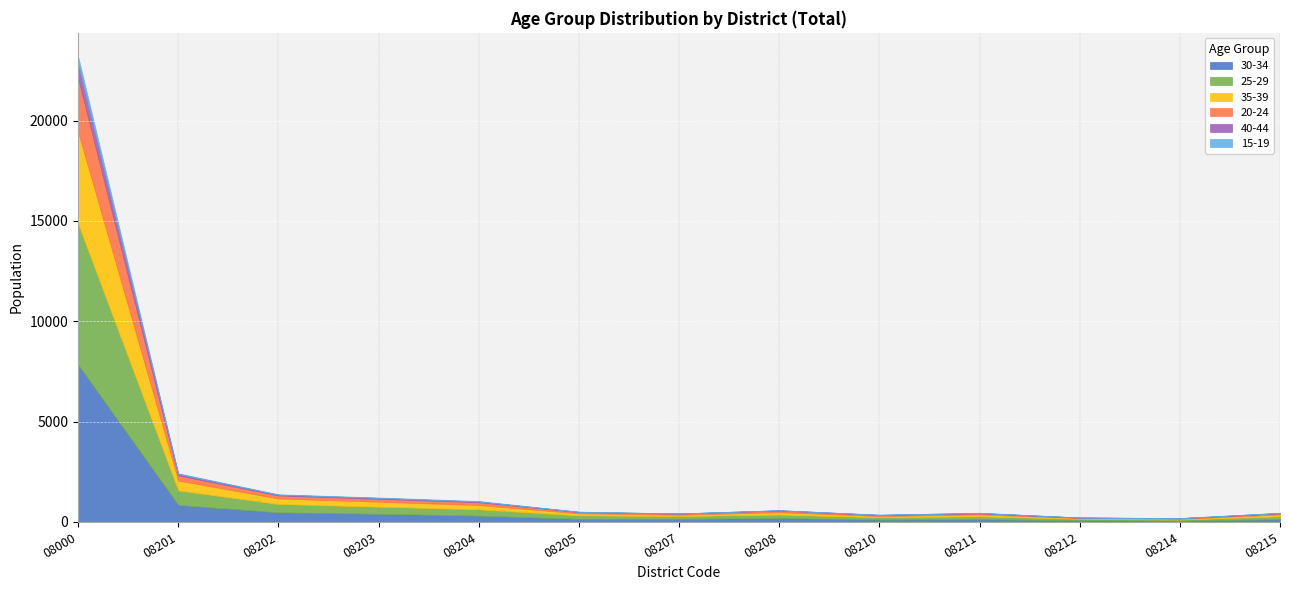

Which series has the largest range (max minus min)?

30-34